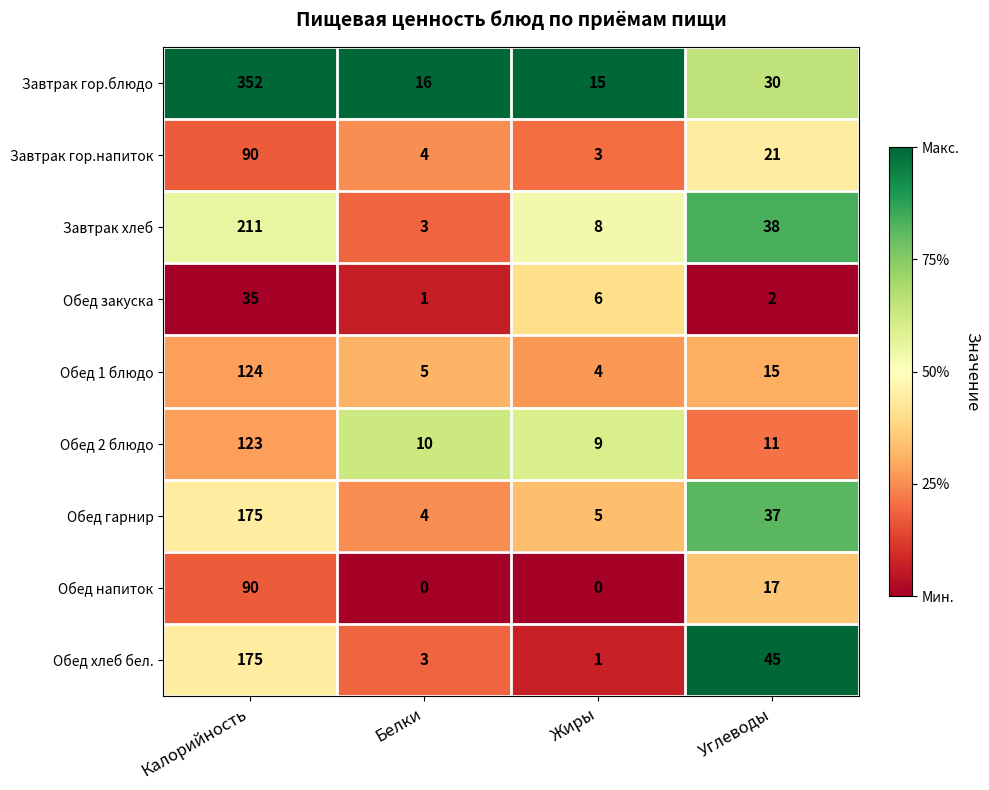

Which series changed the most between Жиры and Углеводы?

Обед хлеб бел.